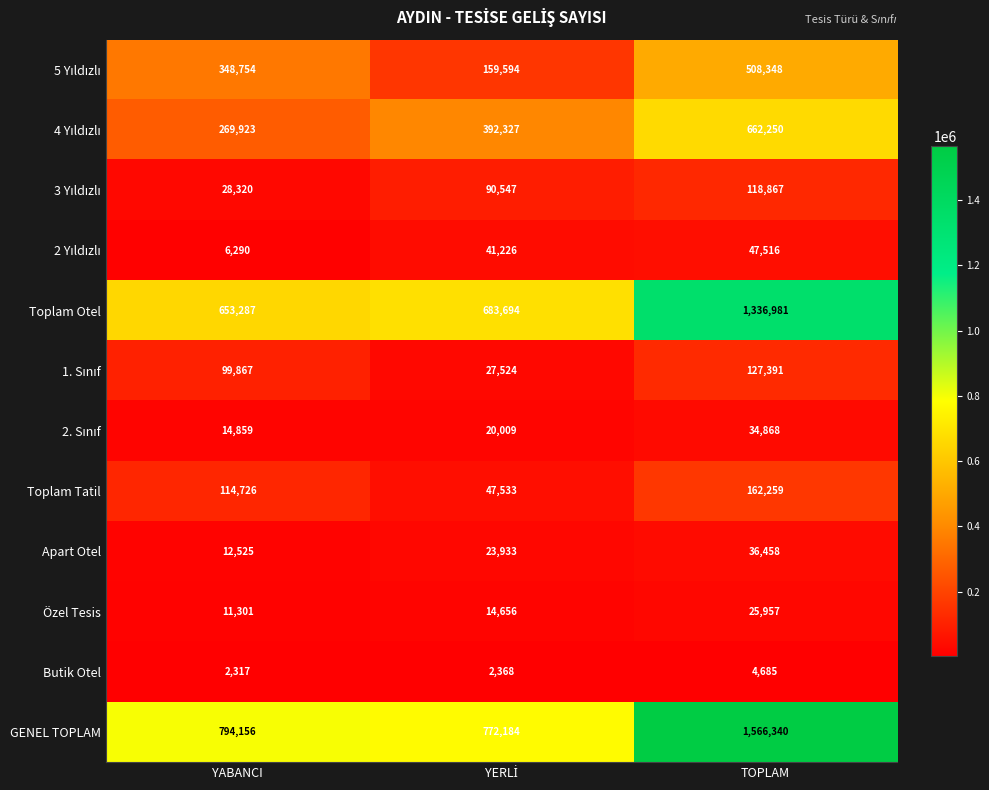

What is the highest value of the Özel Tesis series?

25957